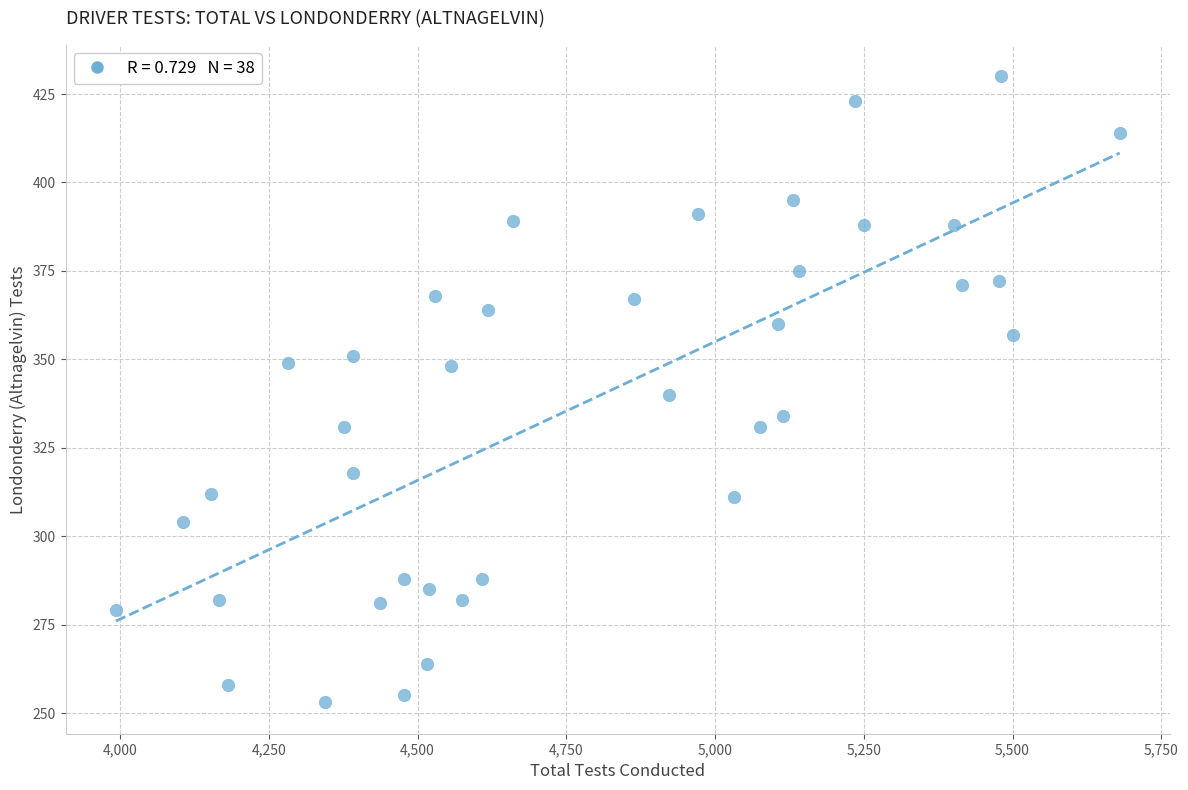

What is the range of Y values (max minus min)?

177